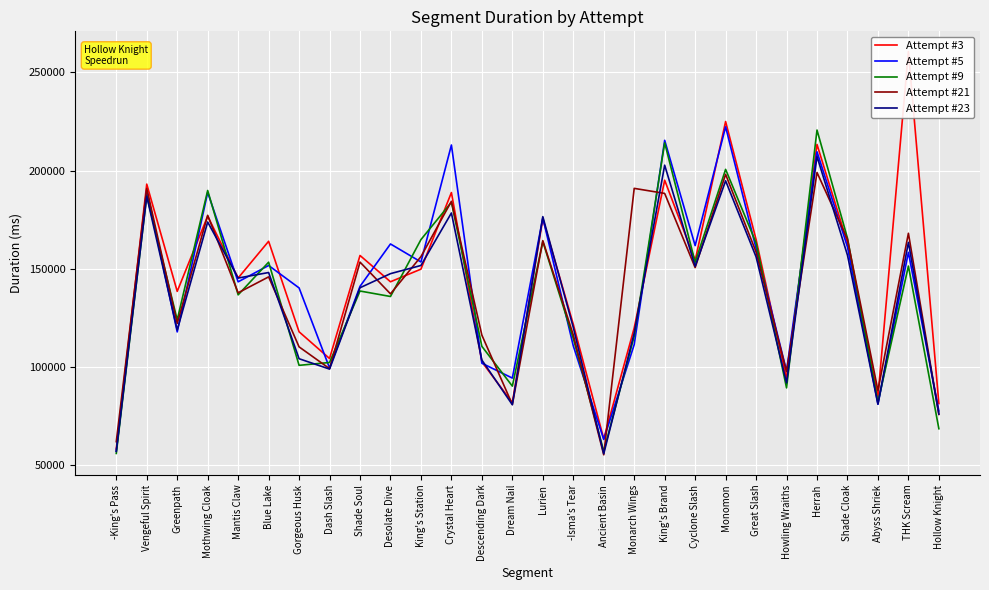

Which series has the largest range (max minus min)?

Attempt #3